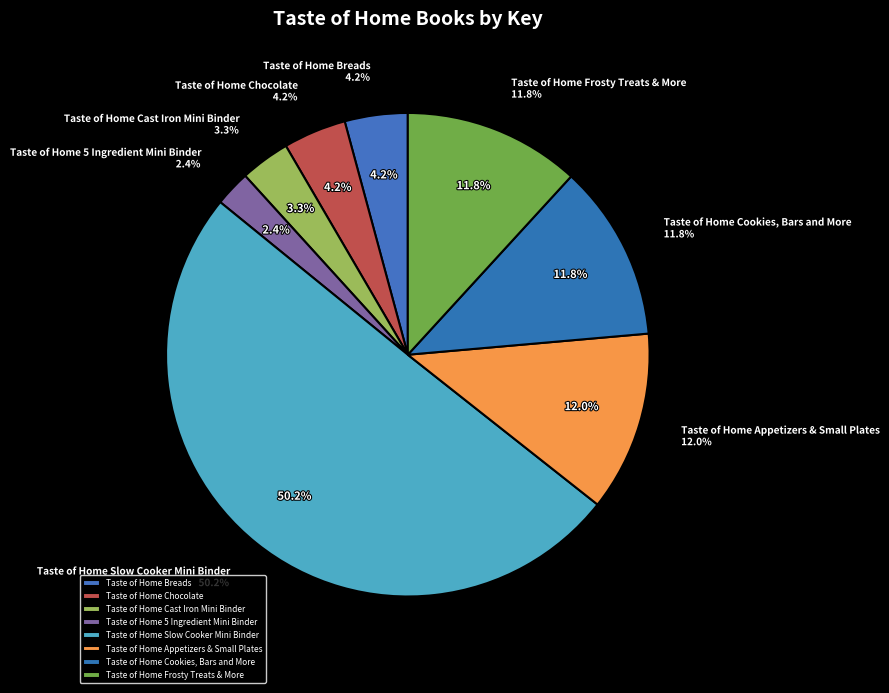

What percentage do Taste of Home Chocolate and Taste of Home 5 Ingredient Mini Binder together represent?

6.6%